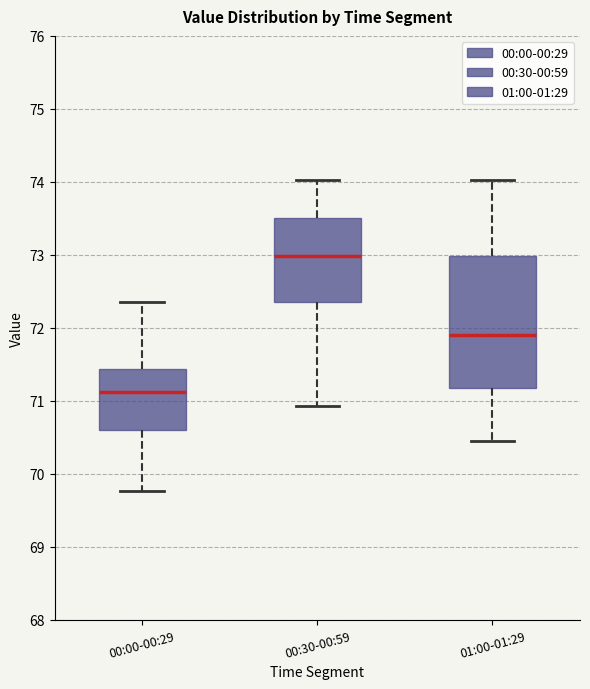

Where does the upper whisker of the box for 00:00-00:29 end on the y-axis? The values are not printed on the chart, so give them approximately, as read against the axis.

72.4